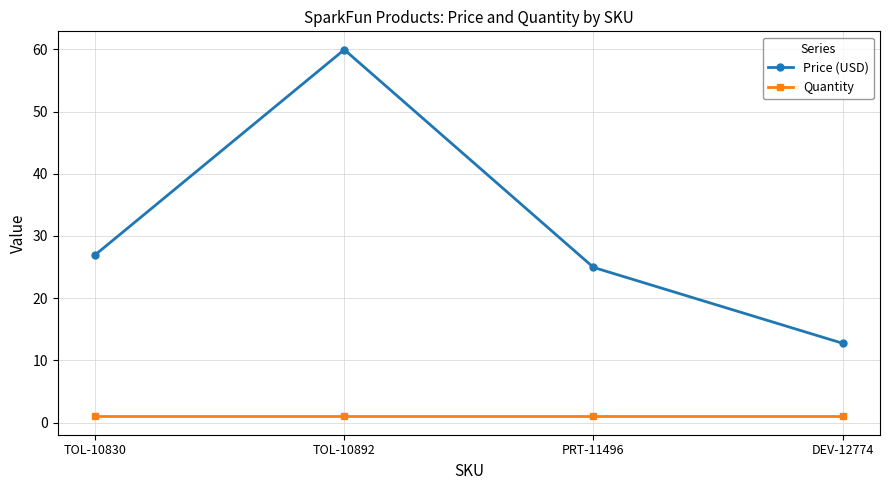

At which category does the chart reach its peak across all series?

TOL-10892